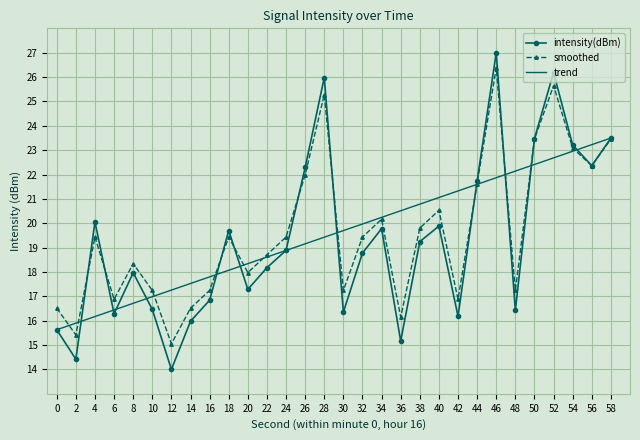

What is the highest value of the intensity(dBm) series?

27.0